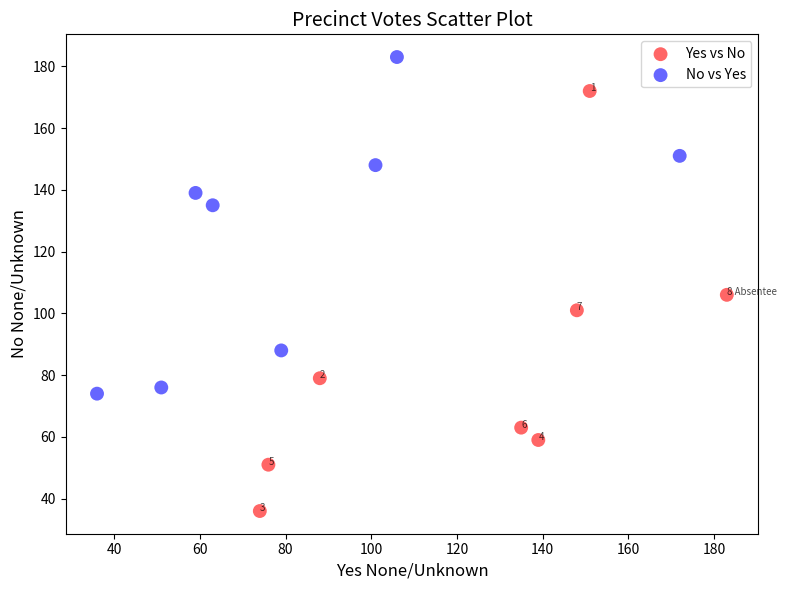

Which series has the largest Y range (max minus min)?

Yes vs No